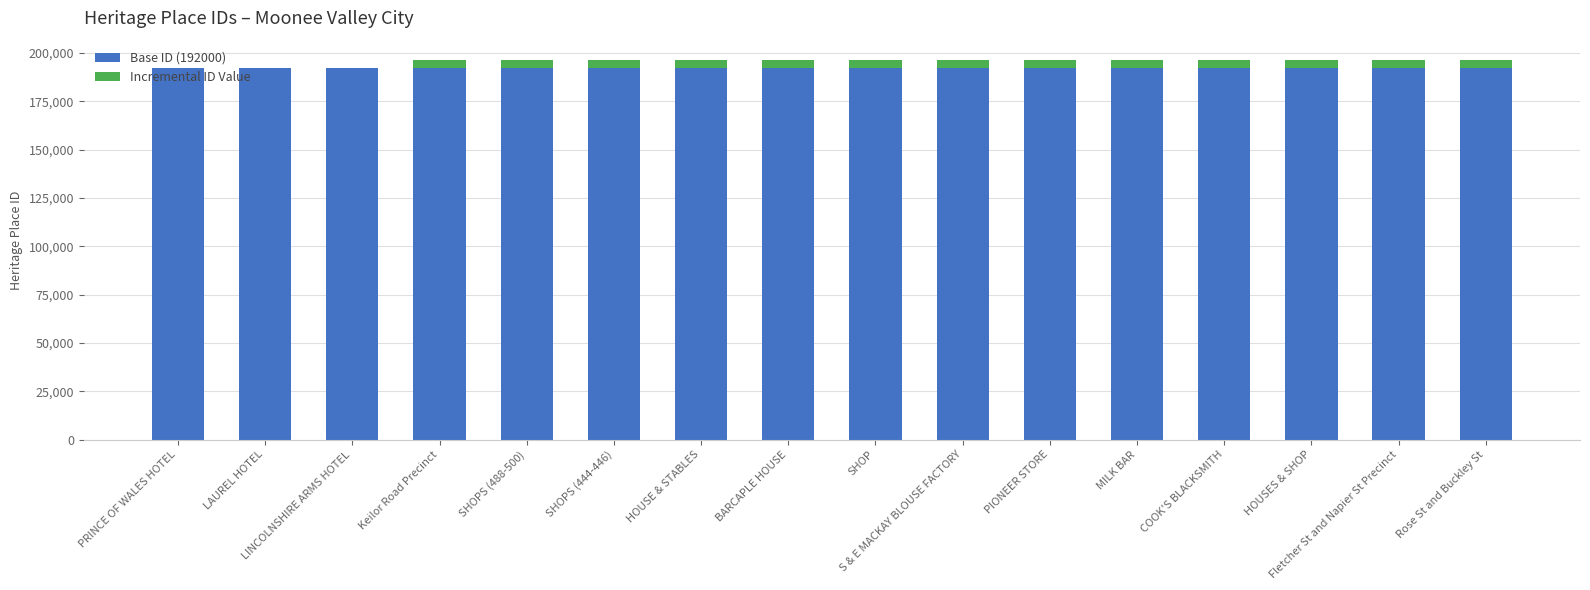

How many categories are shown in the chart?

16